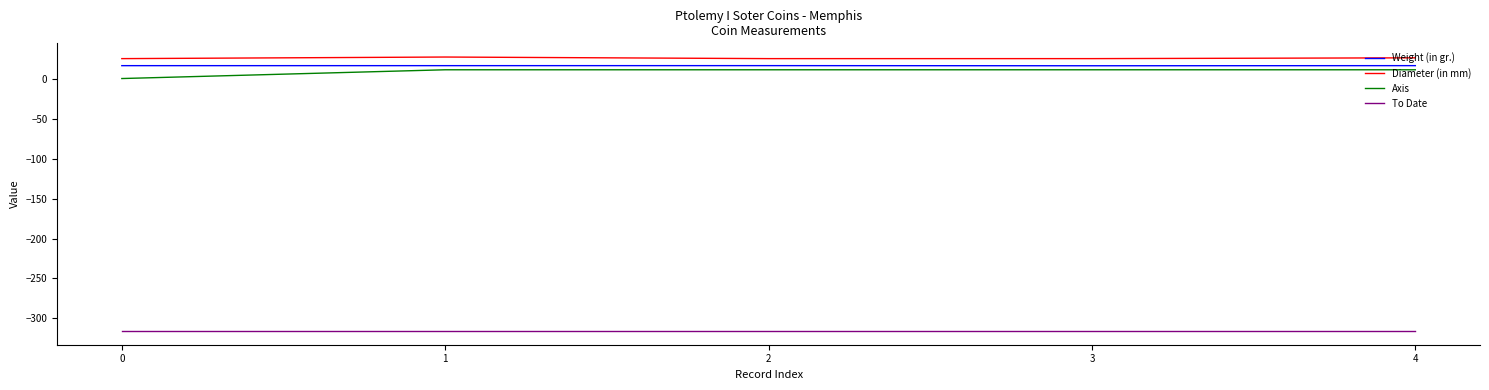

True or false: Diameter (in mm) has a value of 27.0 at 4.

True